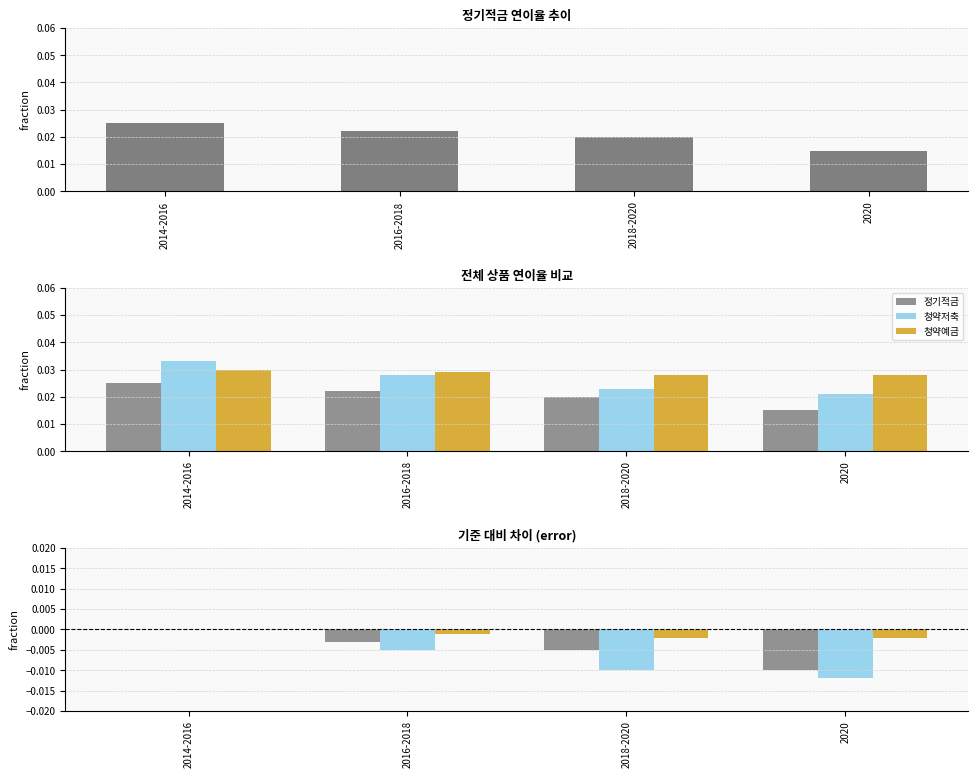

What are all the series names shown in the legend?

정기적금, 청약저축, 청약예금